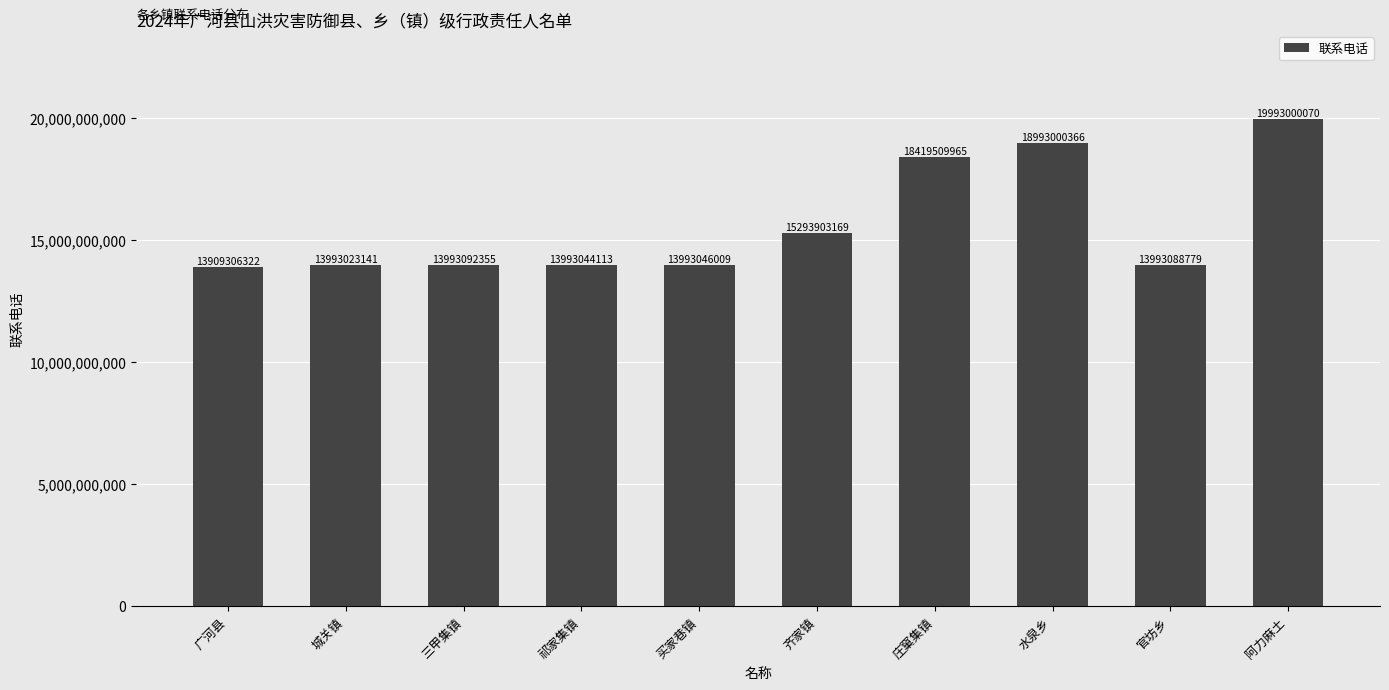

List the labels in order of value, largest first.

阿力麻土, 水泉乡, 庄窠集镇, 齐家镇, 三甲集镇, 官坊乡, 买家巷镇, 祁家集镇, 城关镇, 广河县